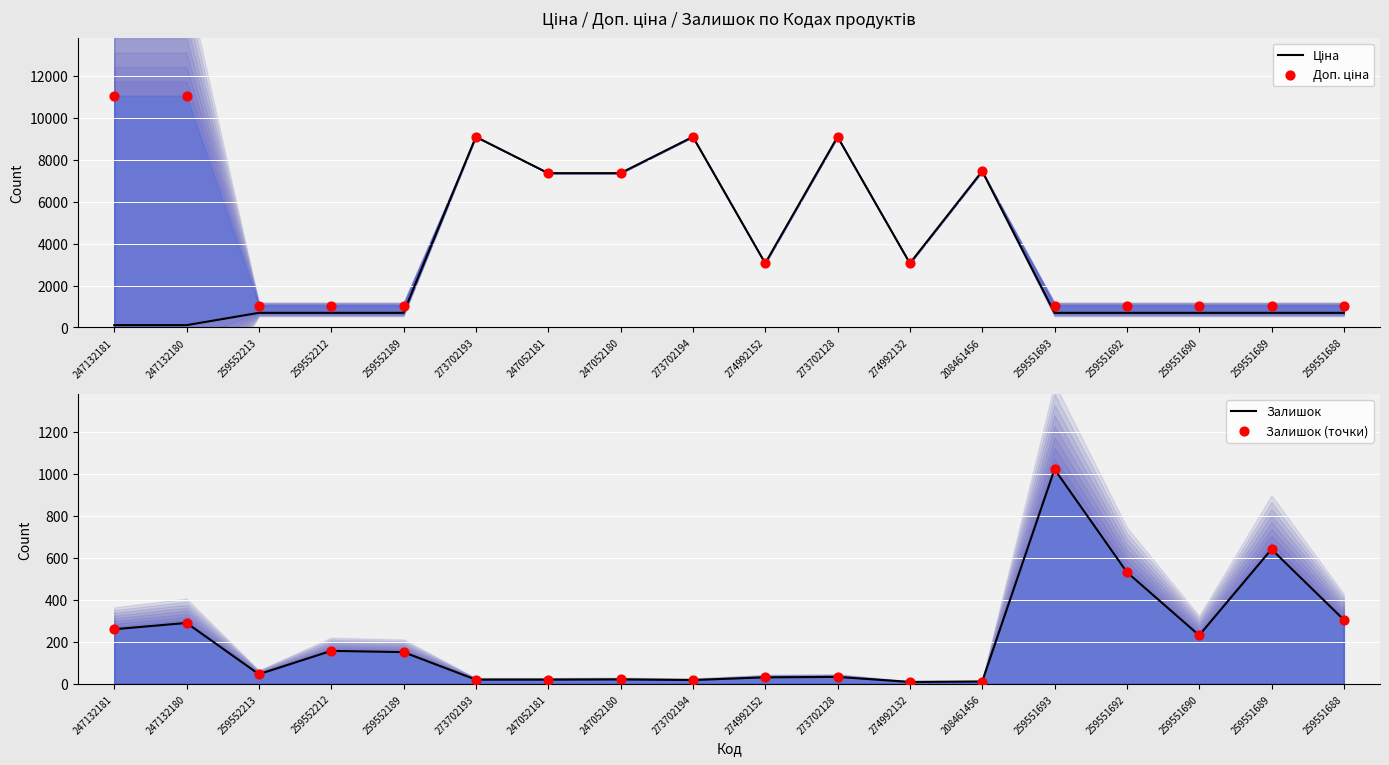

Which series contains the highest Y value?

Доп. ціна